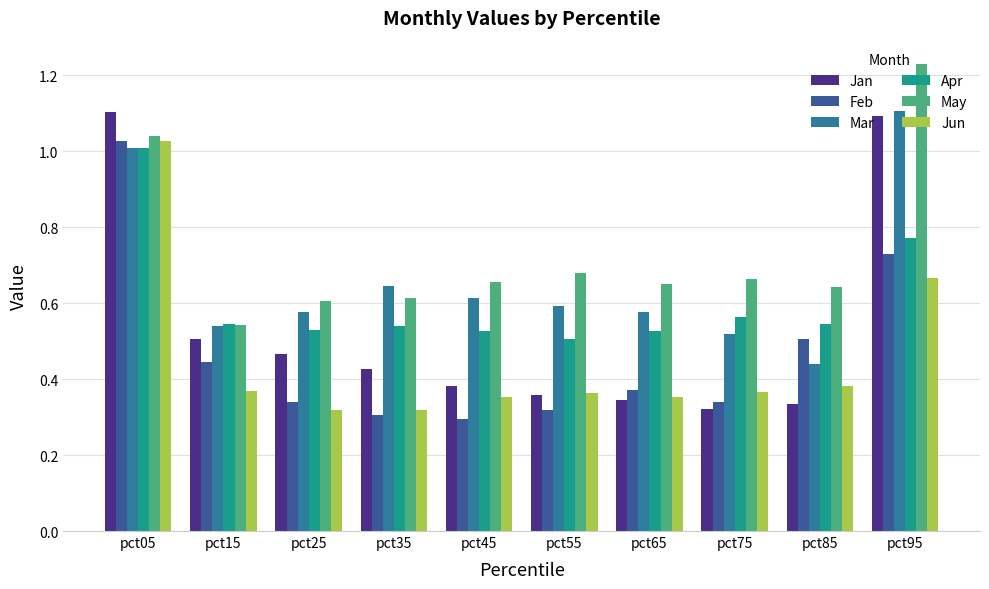

What is the sum of the Feb values at pct45 and pct55?

0.6